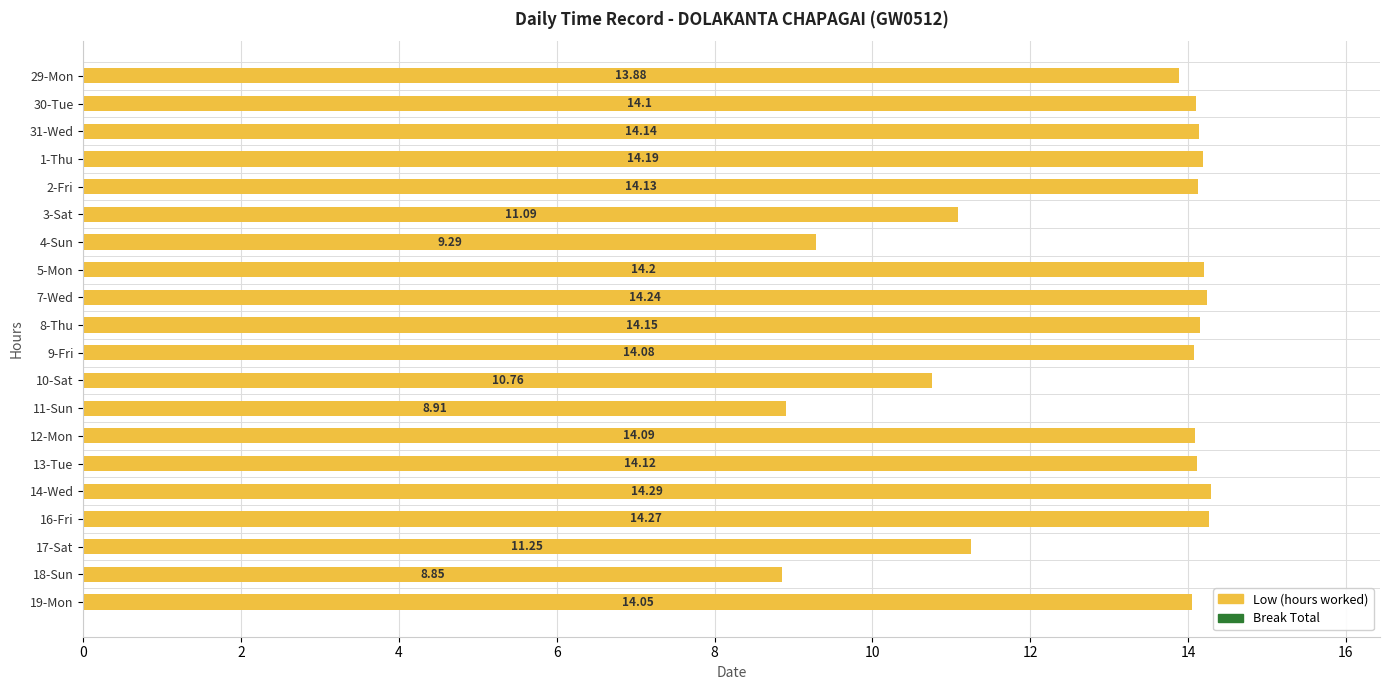

Count the number of categories in the chart.

20